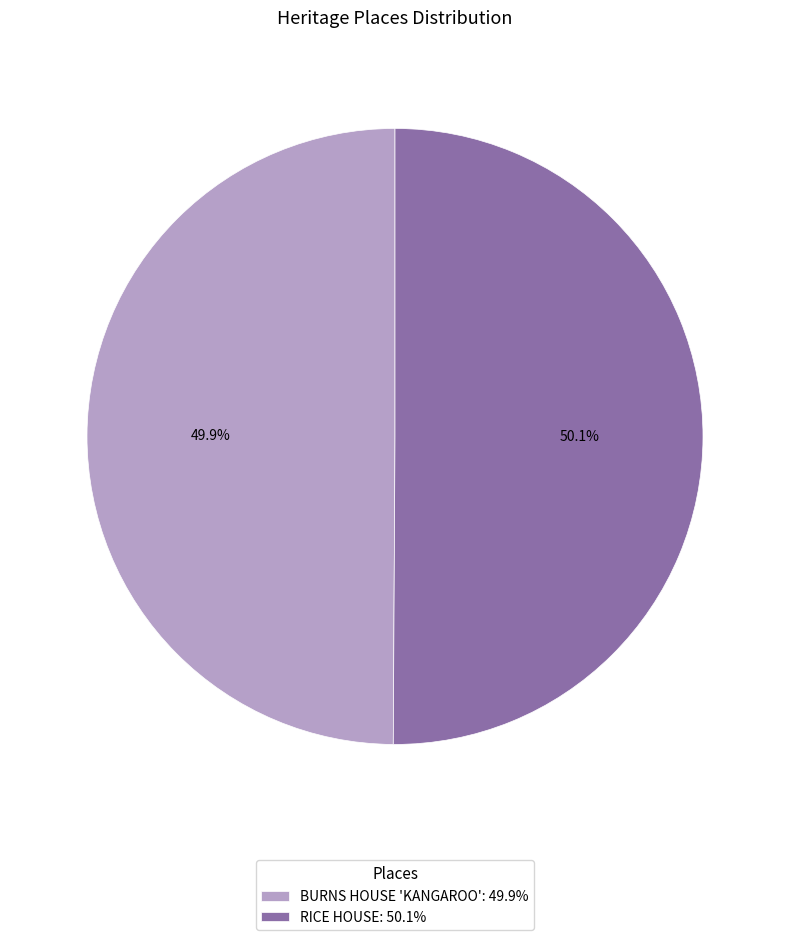

Is there any slice that represents more than half of the pie?

Yes